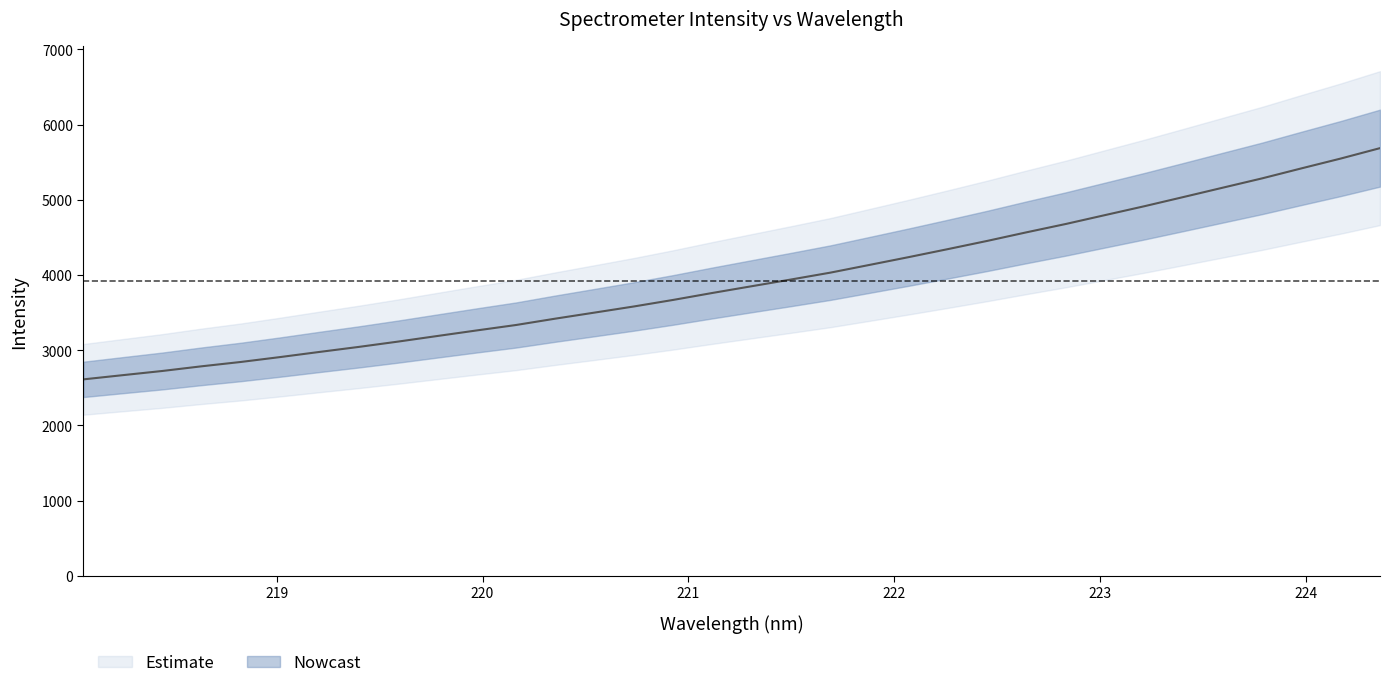

Is this an area chart (filled region under the line)?

No